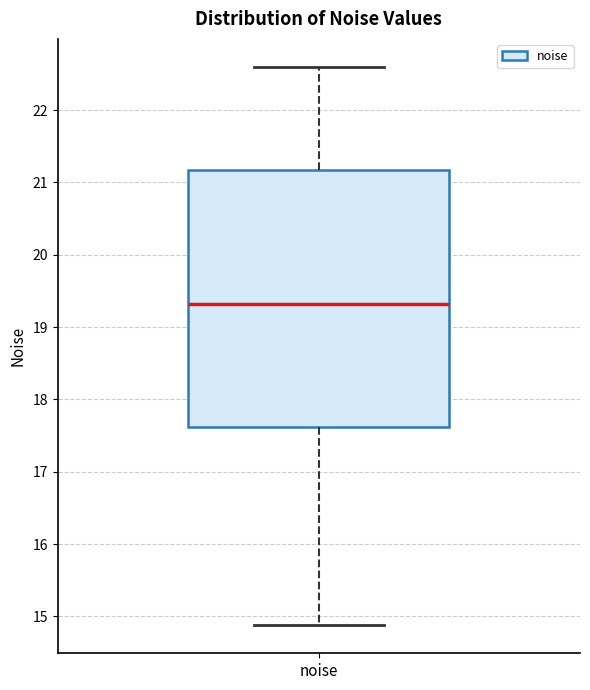

Where does the median line of the box for noise sit on the y-axis? The values are not printed on the chart, so give them approximately, as read against the axis.

19.3